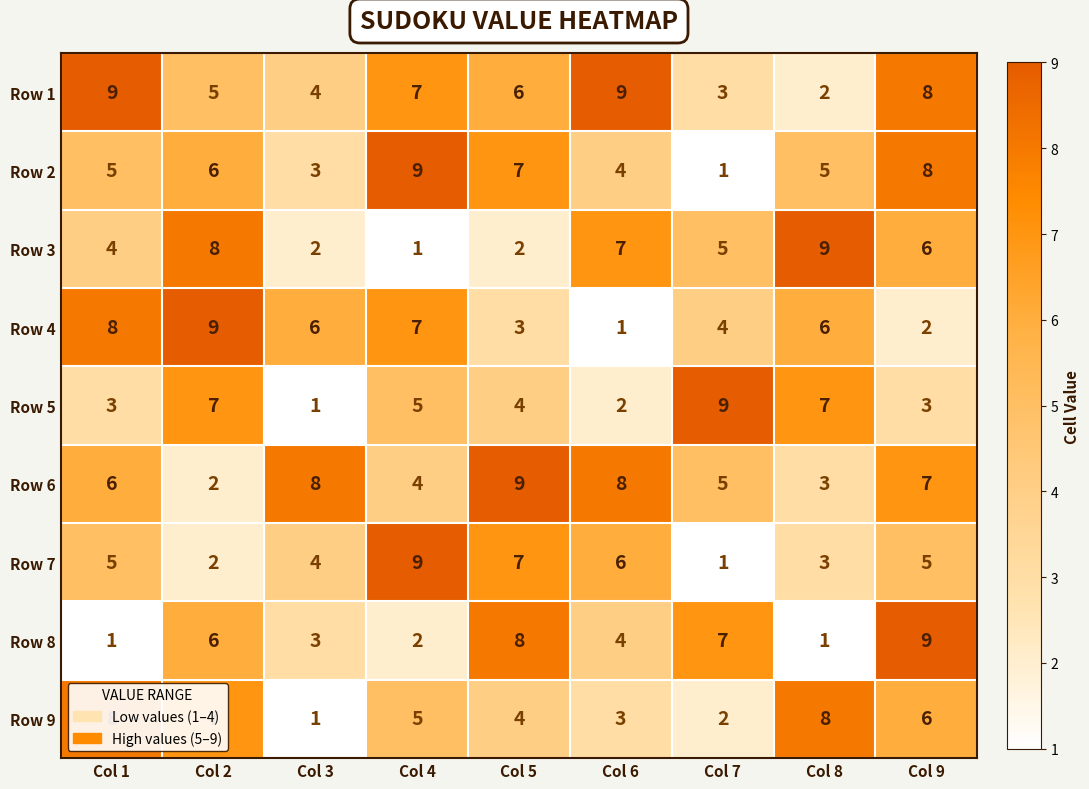

True or false: Row 1 has a value of 2 at Col 8.

True